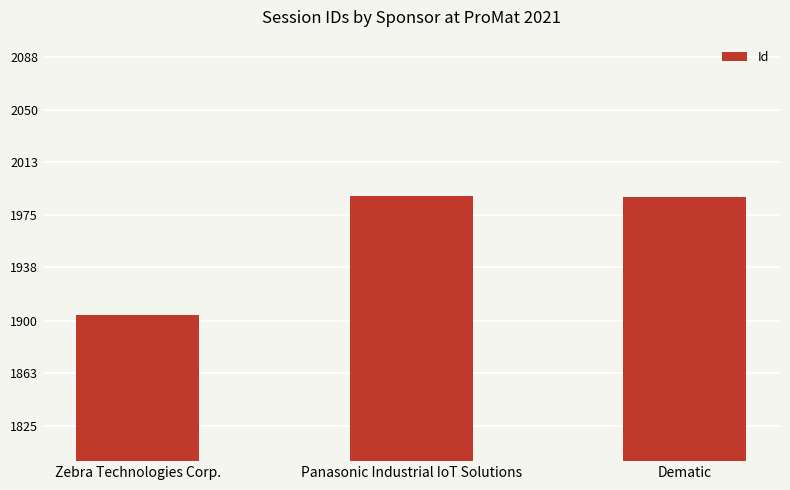

Is it true that the value at Panasonic Industrial IoT Solutions is 1989?

True